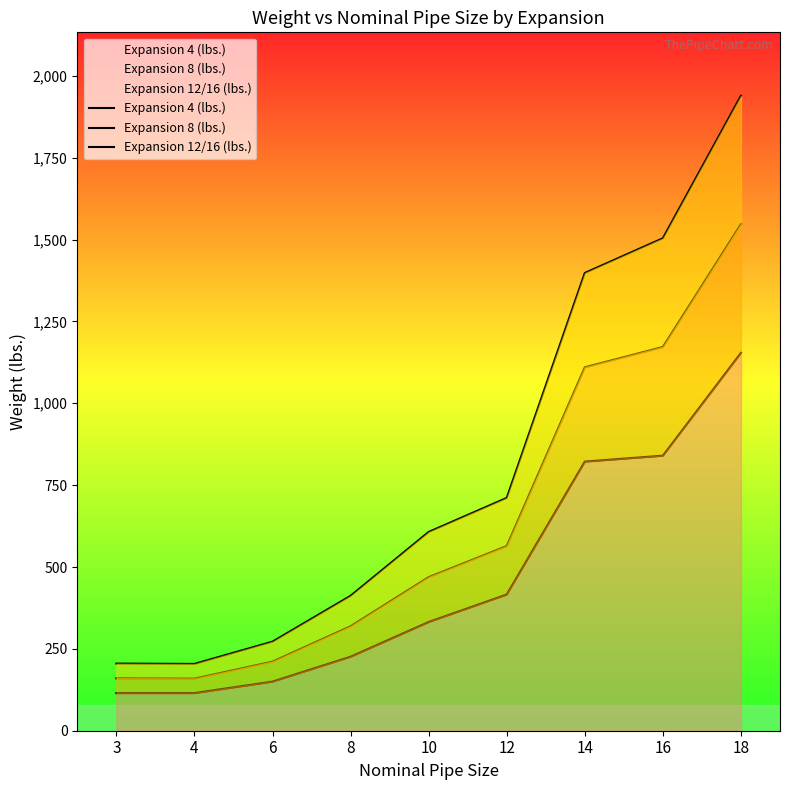

Between 14 and 18, which series saw the biggest shift?

Expansion 12/16 (lbs.)